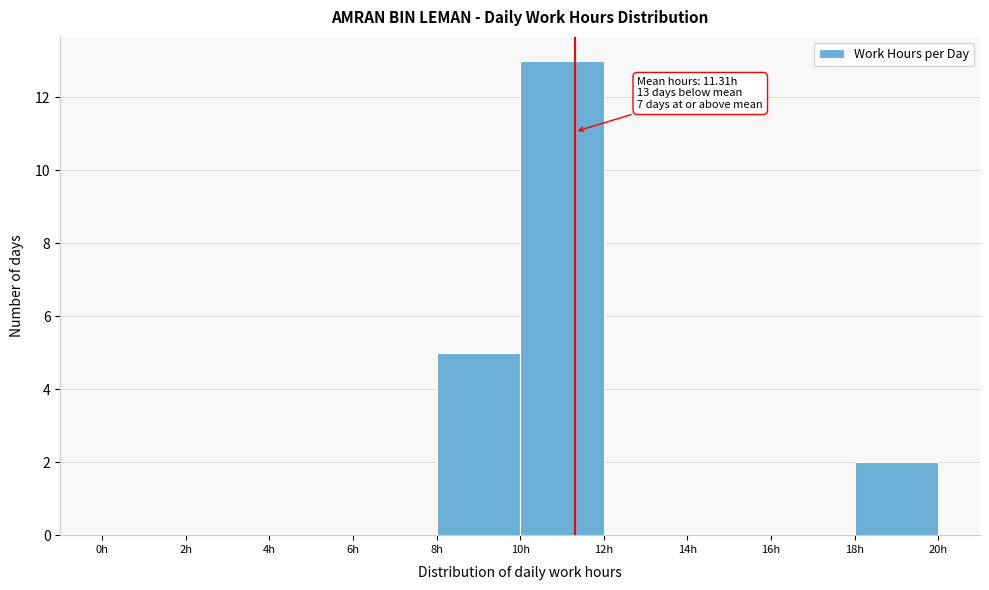

Which range on the x-axis has the tallest bar?

10 to 12